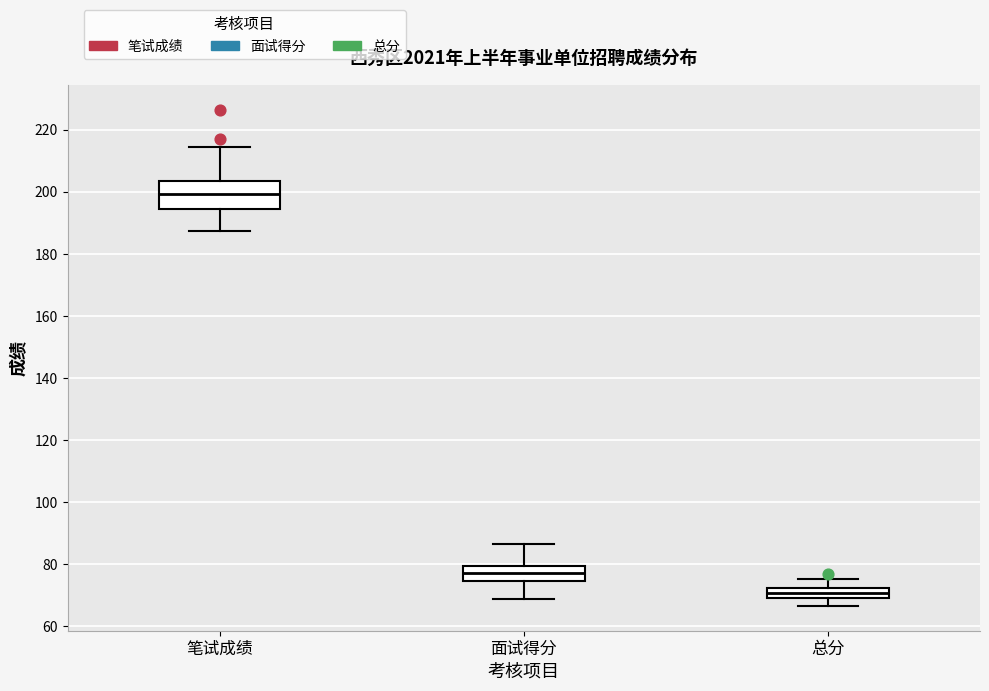

Comparing the boxes themselves (not the whiskers), which one is the tallest?

笔试成绩